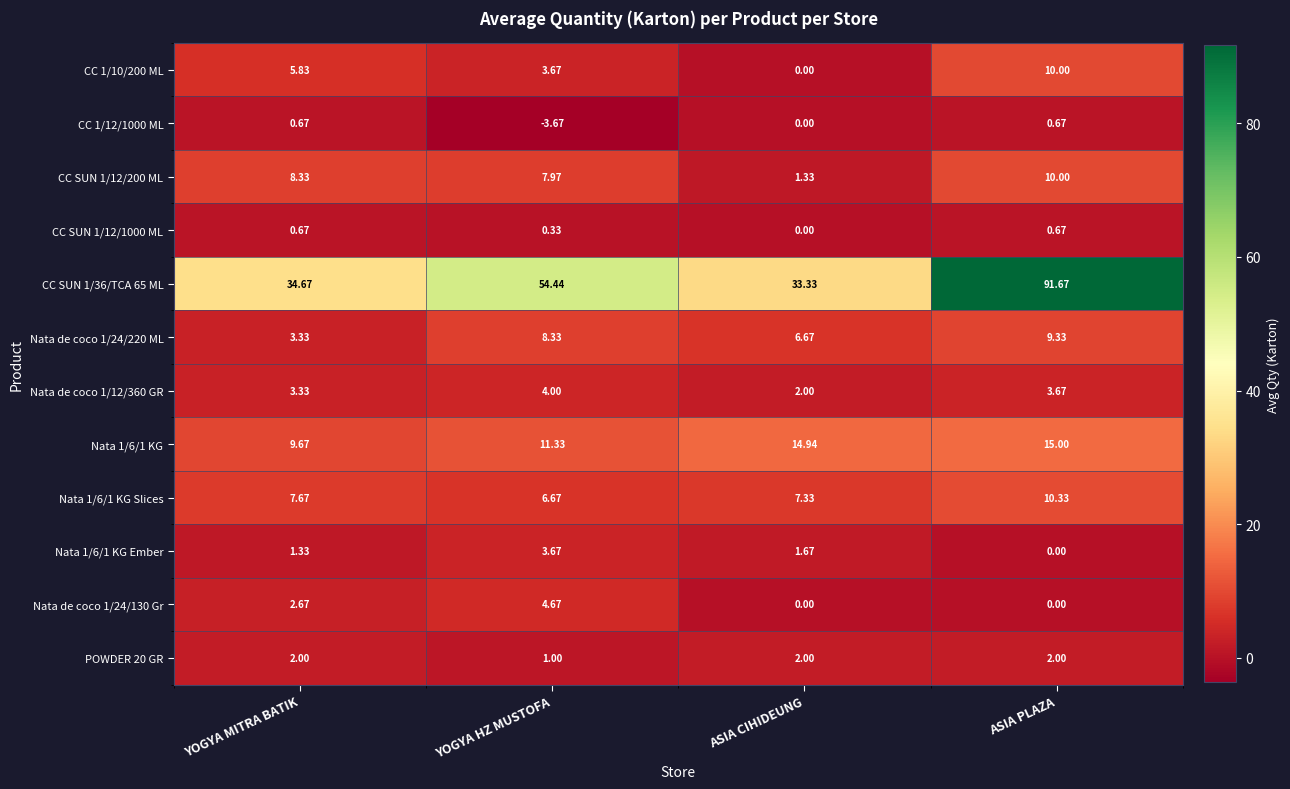

Rank the categories by Nata de coco 1/24/220 ML value from highest to lowest.

ASIA PLAZA, YOGYA HZ MUSTOFA, ASIA CIHIDEUNG, YOGYA MITRA BATIK